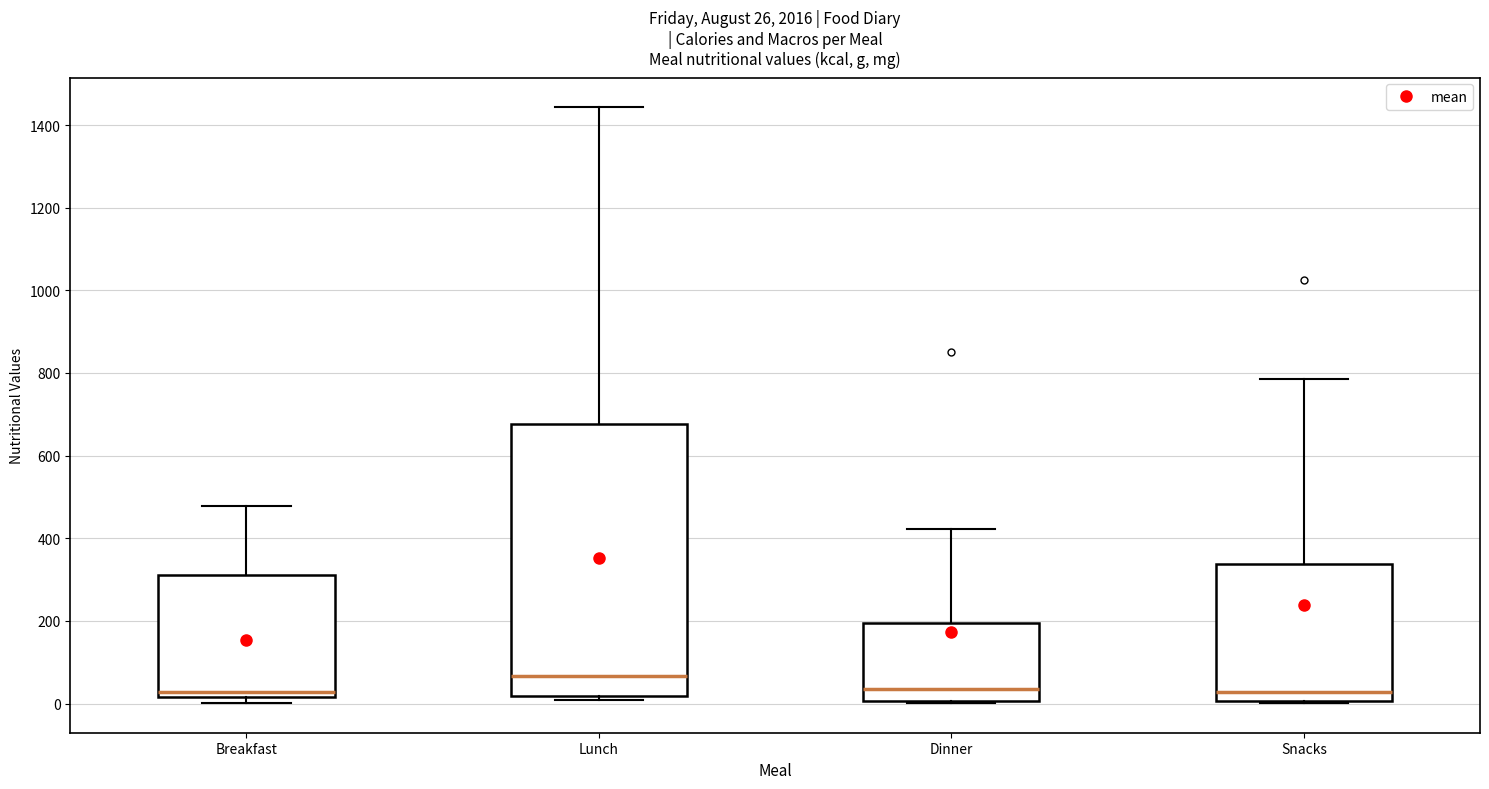

Comparing the boxes themselves (not the whiskers), which one is the tallest?

Lunch